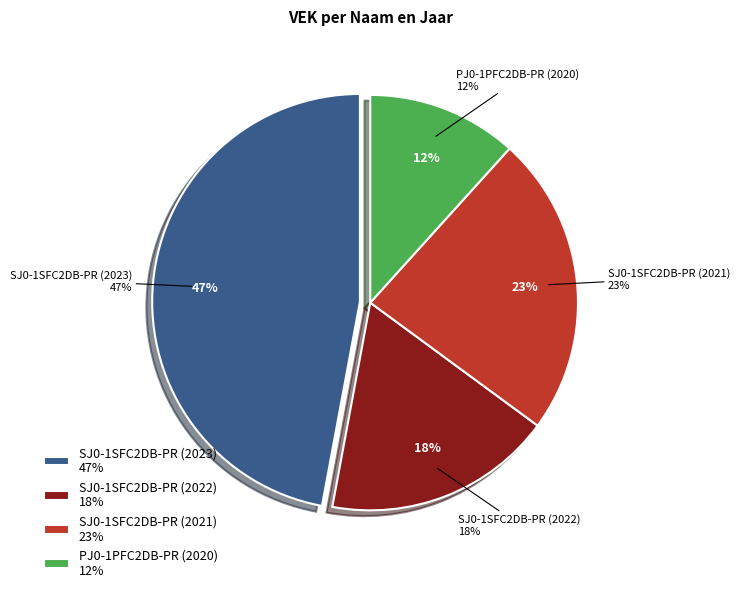

To the nearest percent, what percentage of the pie is SJ0-1SFC2DB-PR (2023)?

47%